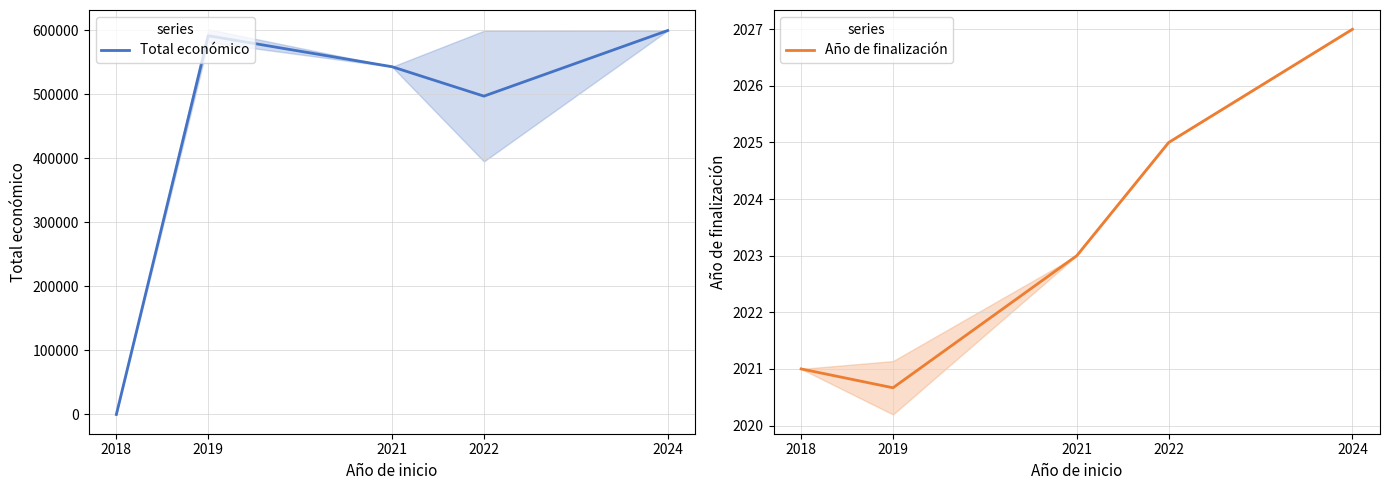

What is the lowest value of the Año de finalización series?

2020.7